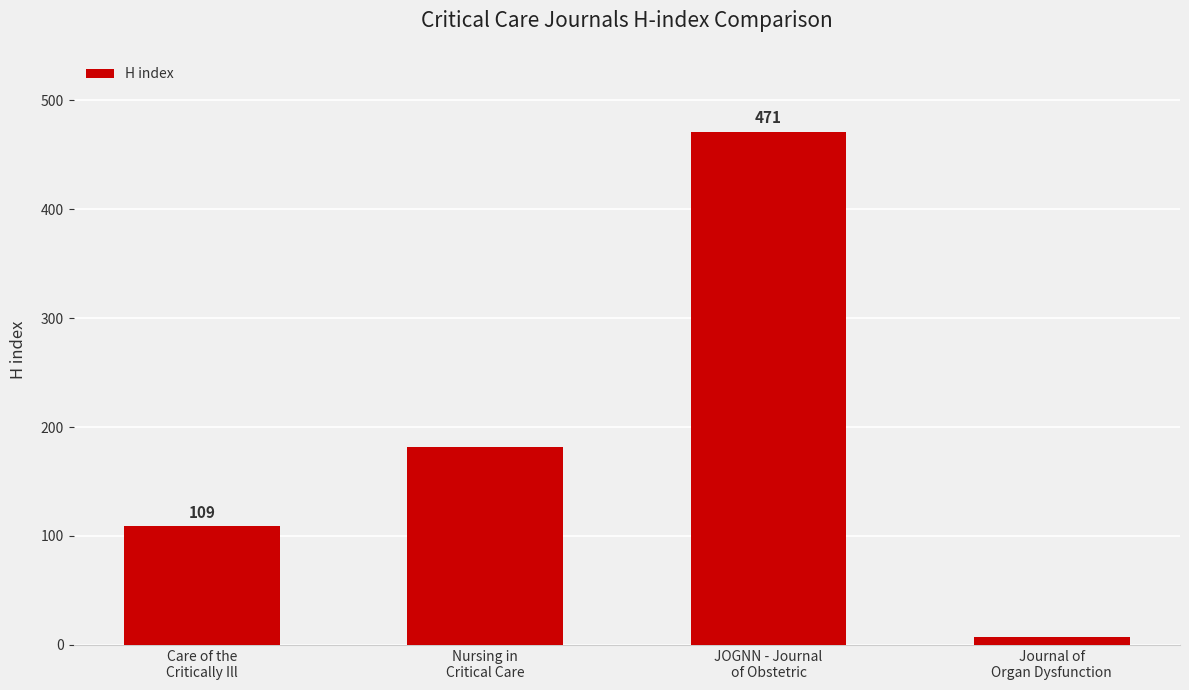

What is the label of the 4th bar from the left?

Journal of
Organ Dysfunction